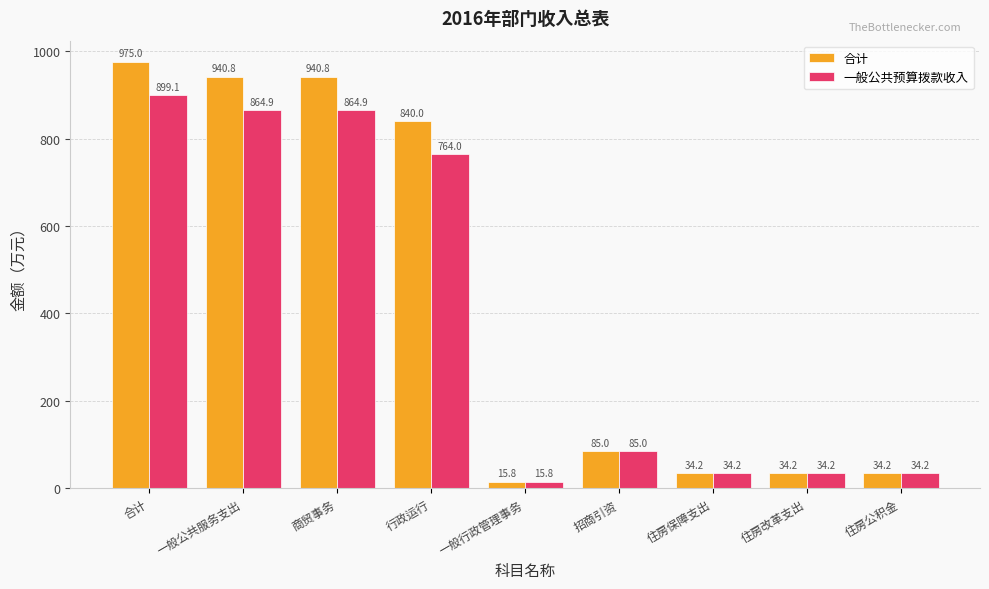

What is the minimum value shown in the chart?

15.8